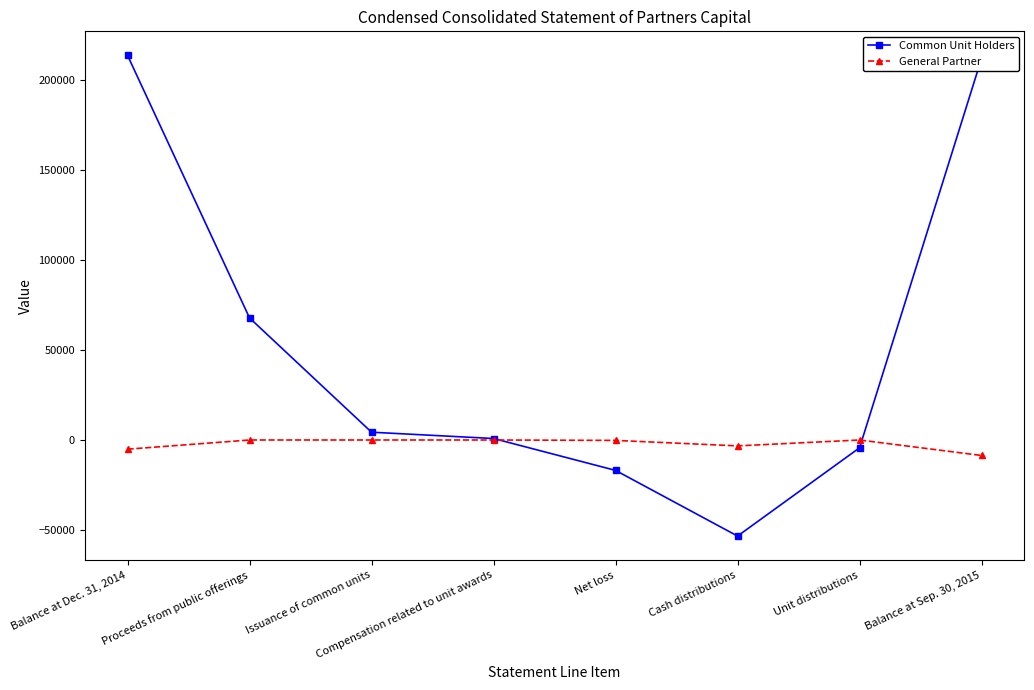

What is the spread (max minus min) of values at Compensation related to unit awards?

824